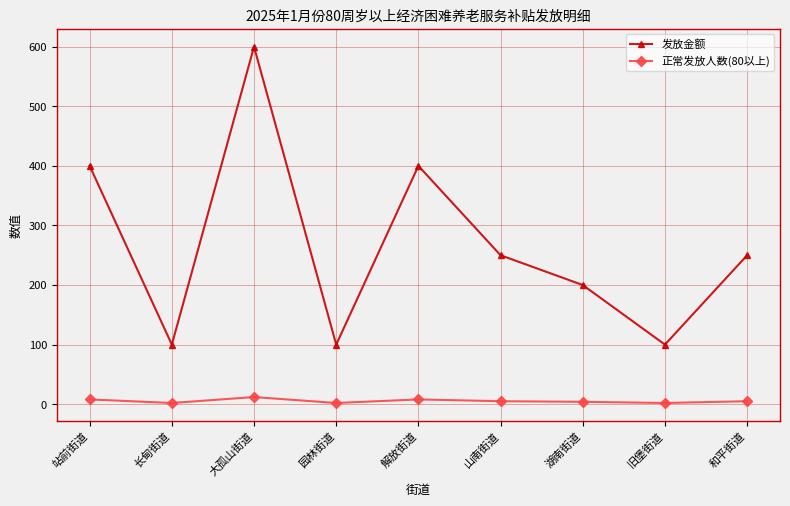

Count the number of categories in the chart.

9